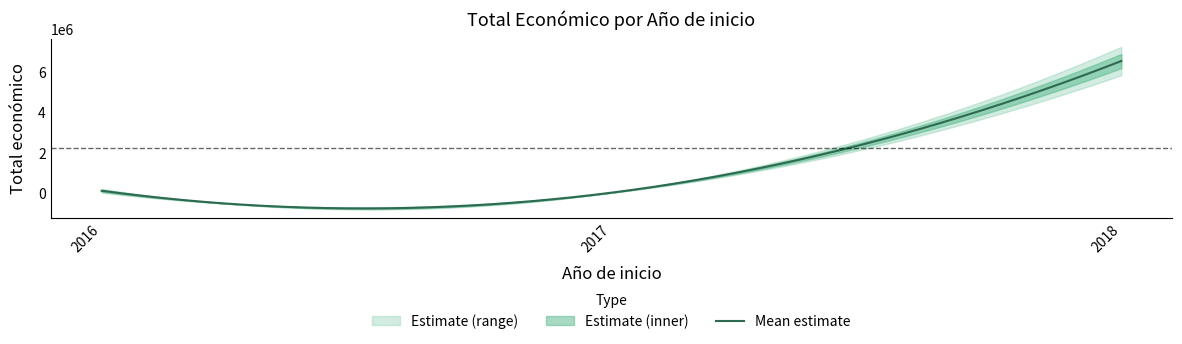

Which category has the highest value across all series?

2018